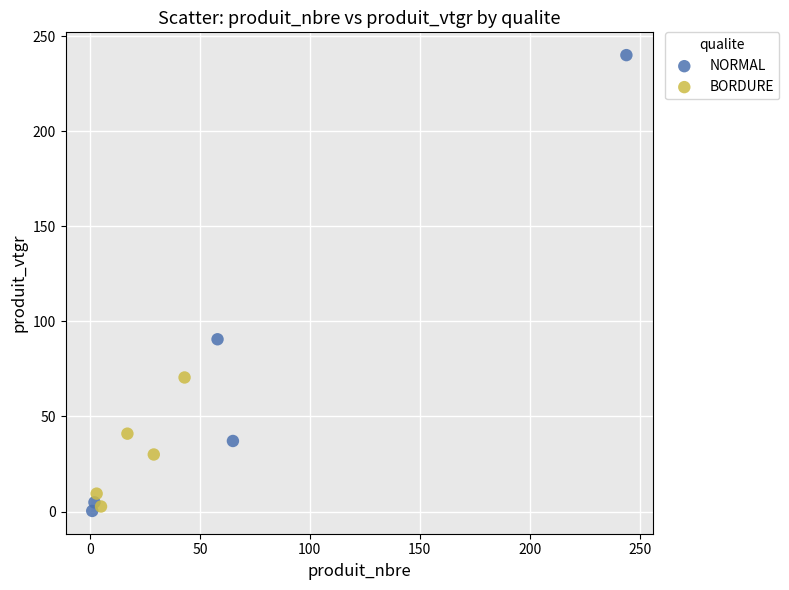

Which series contains the highest Y value?

NORMAL